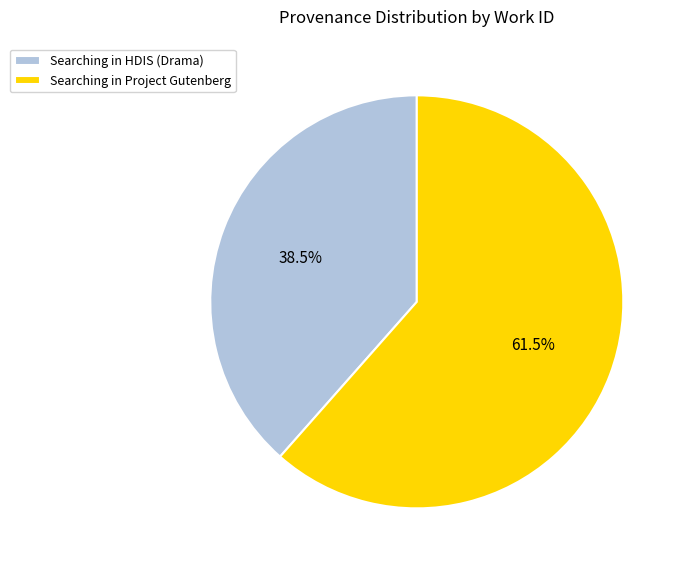

Does any single category account for the majority?

Yes